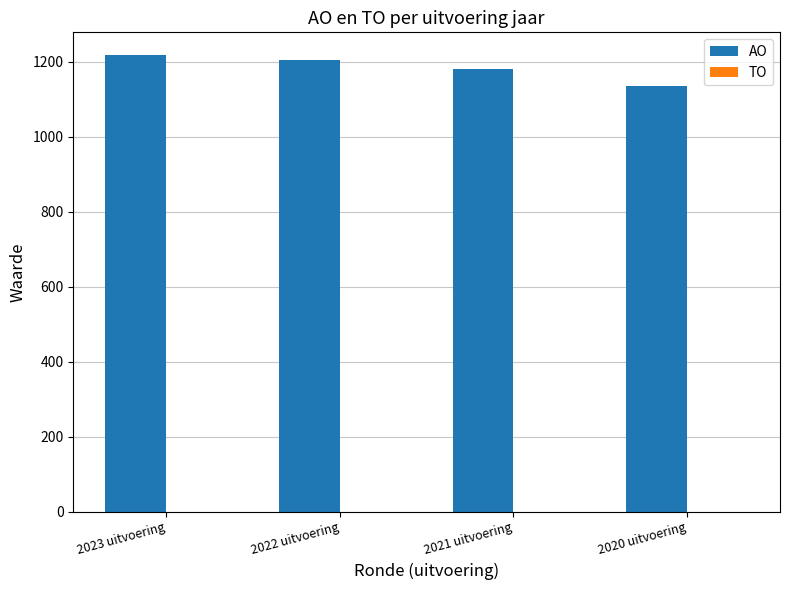

What is the average value?

1183